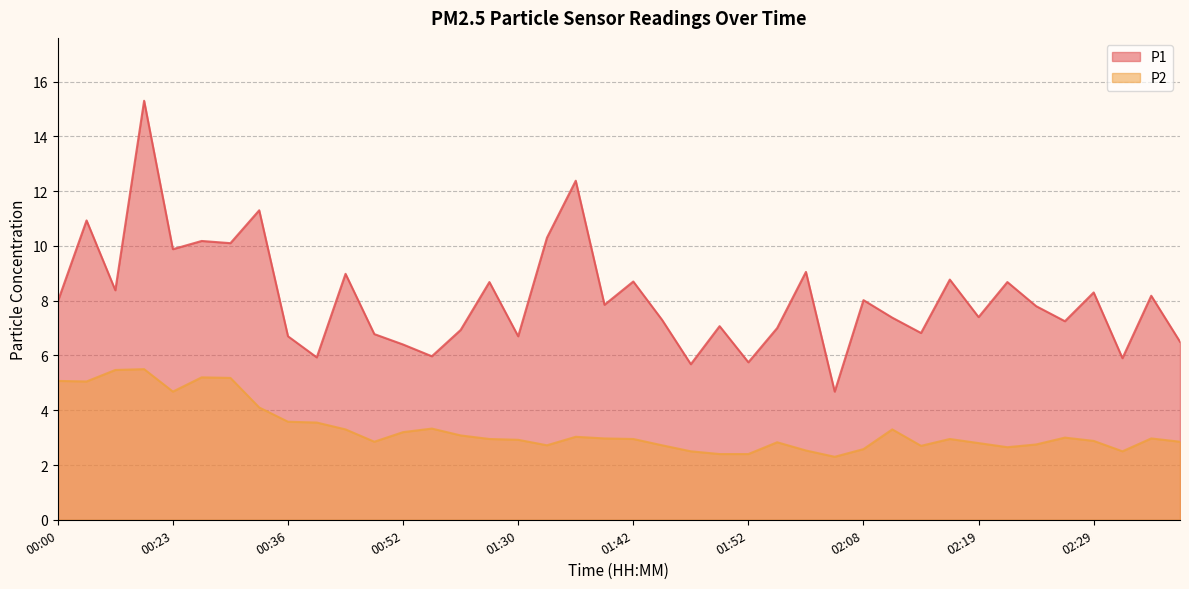

What is the label of the 40th point from the right?

00:00